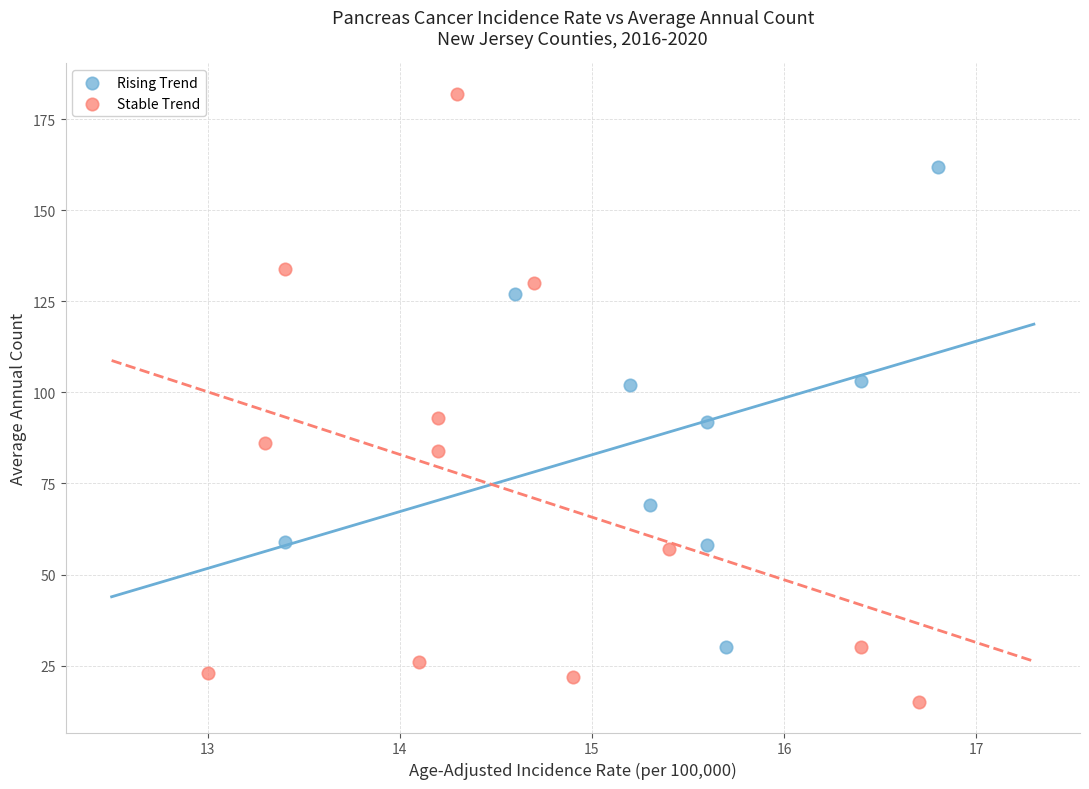

Which series reaches the maximum Y coordinate?

Stable Trend